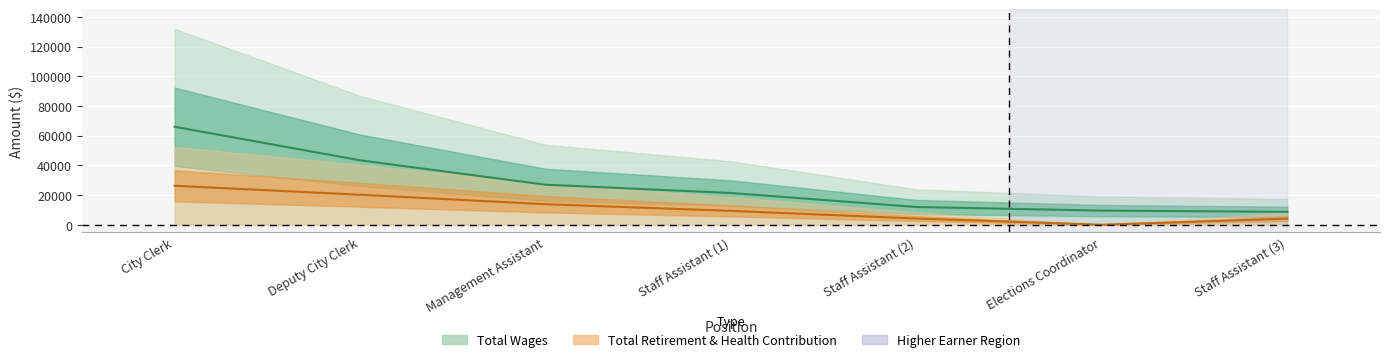

Is the value of total_retirement at Staff Assistant (2) greater than the value of total_wages at Elections Coordinator?

No